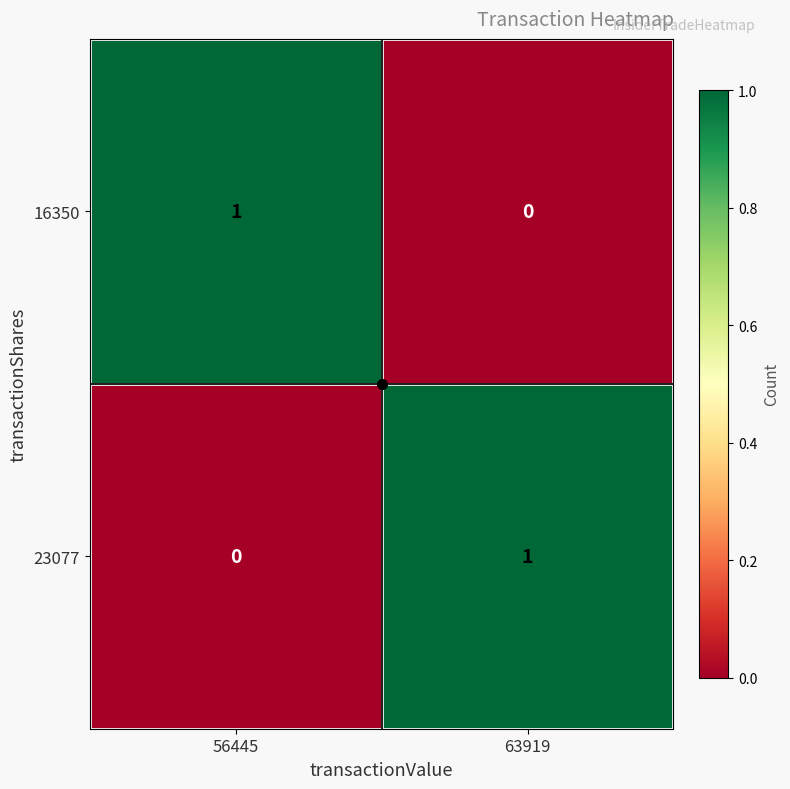

Rank the series at 63919 from highest to lowest value.

23077, 16350